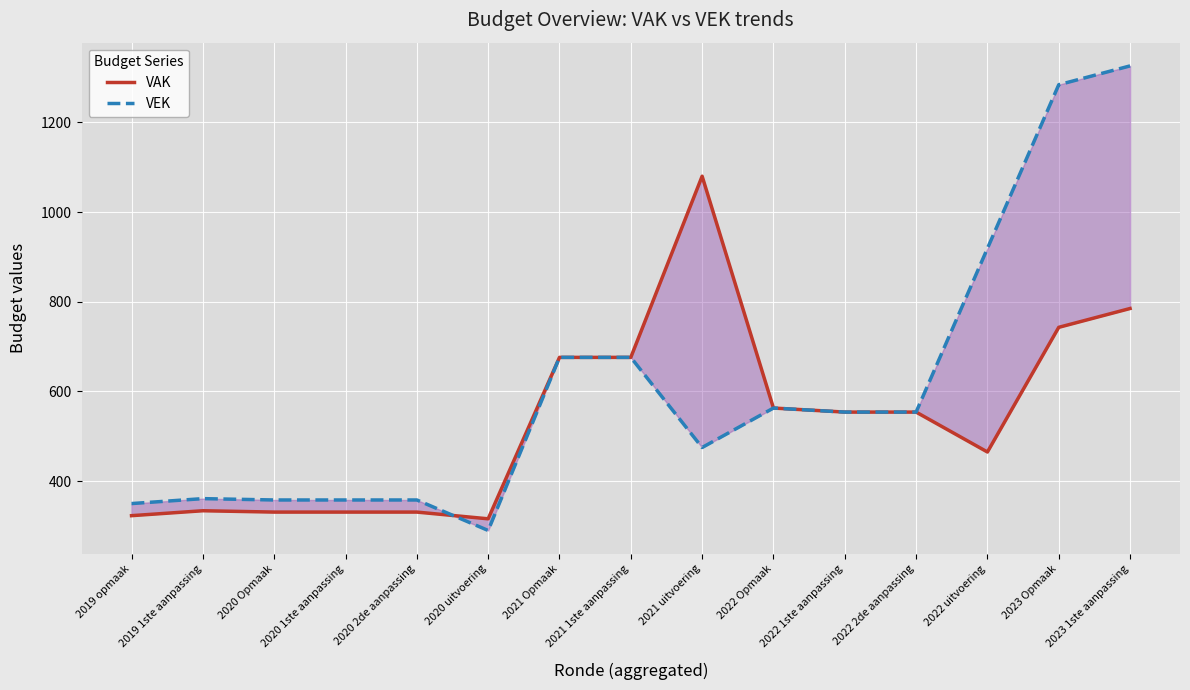

How many data points does each series have?

15